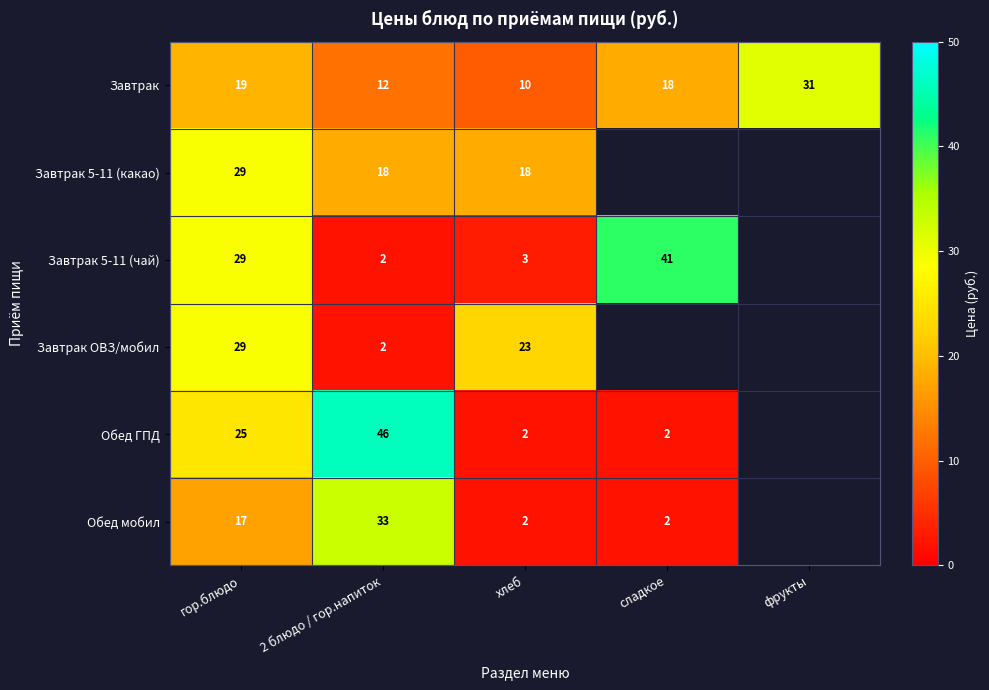

What is the minimum value shown in the chart?

2.0